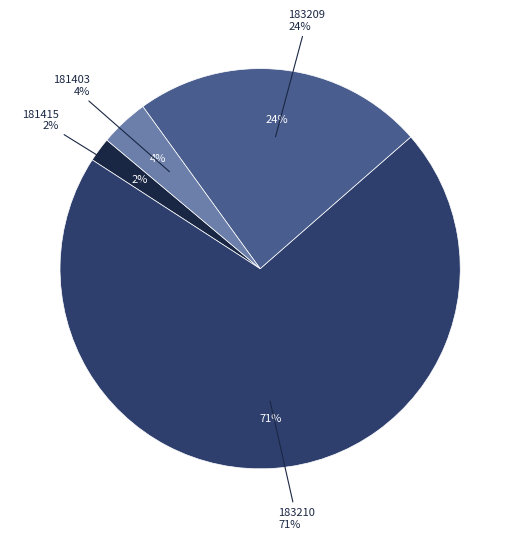

How many segments does this pie chart have?

4